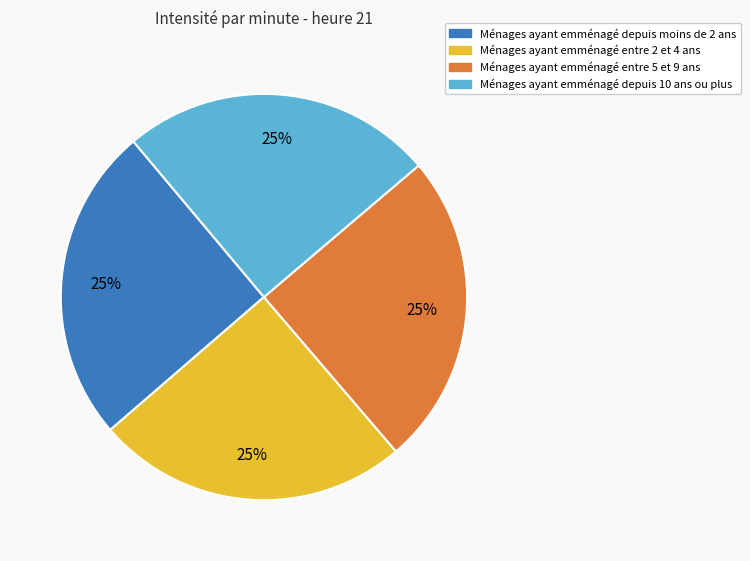

How many slices are in this pie chart?

4